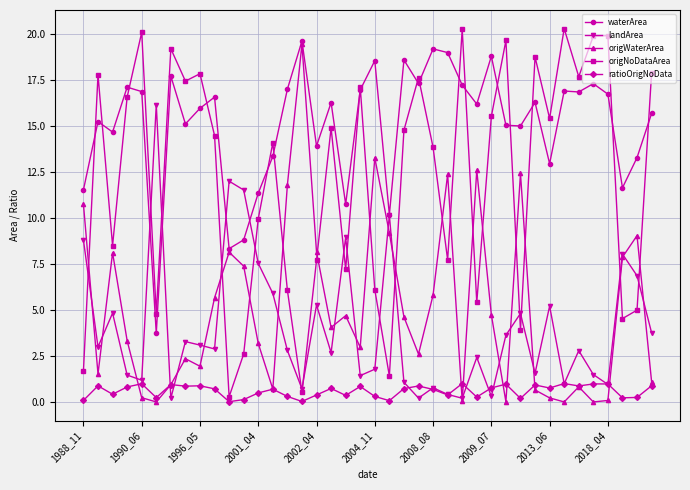

What is the greatest value displayed?

20.3